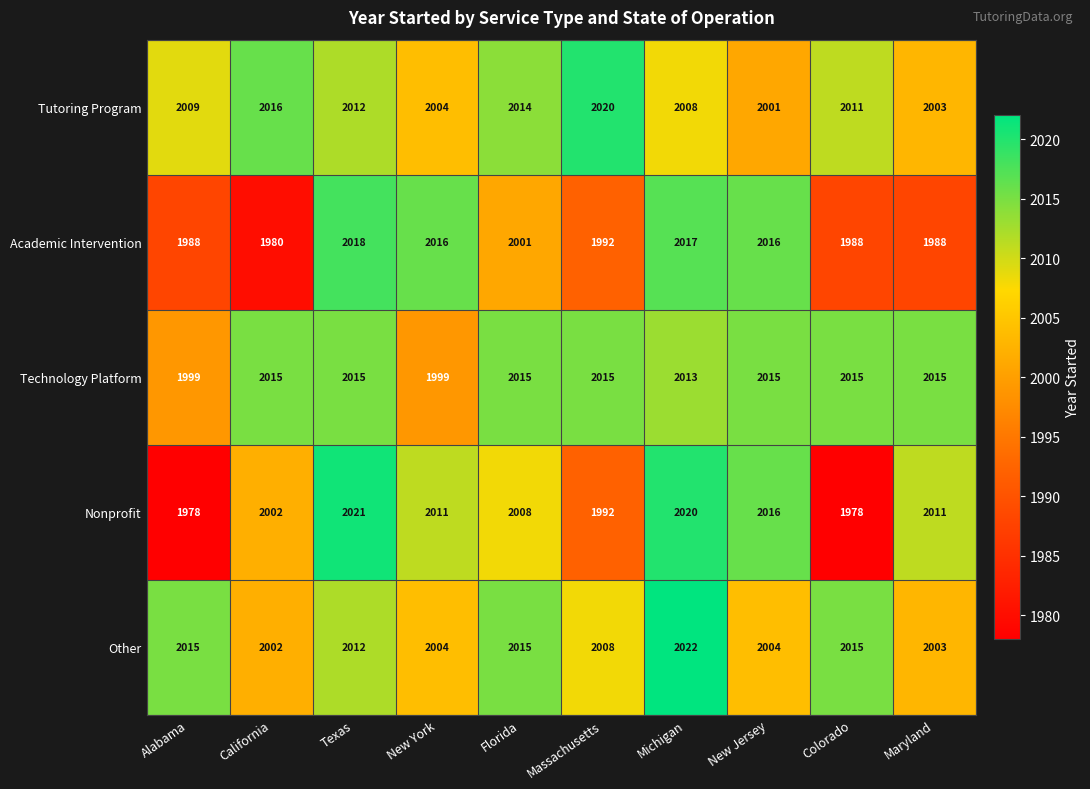

How many series are shown in this chart?

5